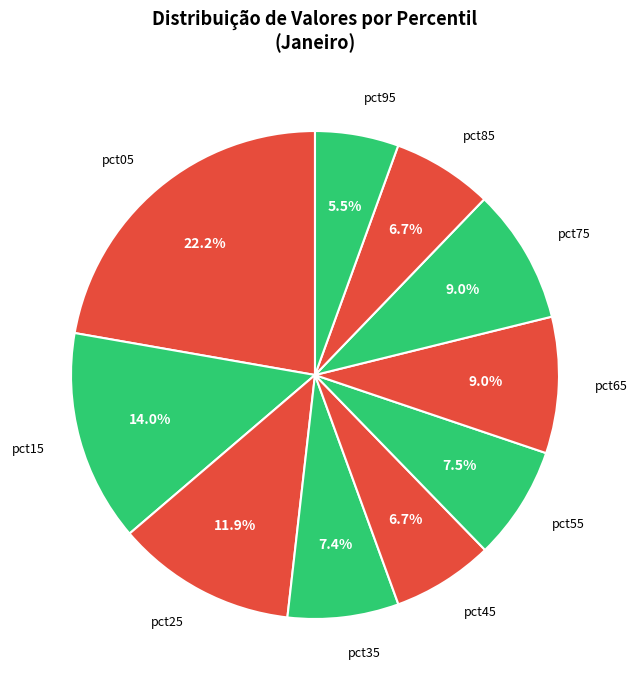

Rank the categories by value from highest to lowest.

pct05, pct15, pct25, pct65, pct75, pct55, pct35, pct45, pct85, pct95